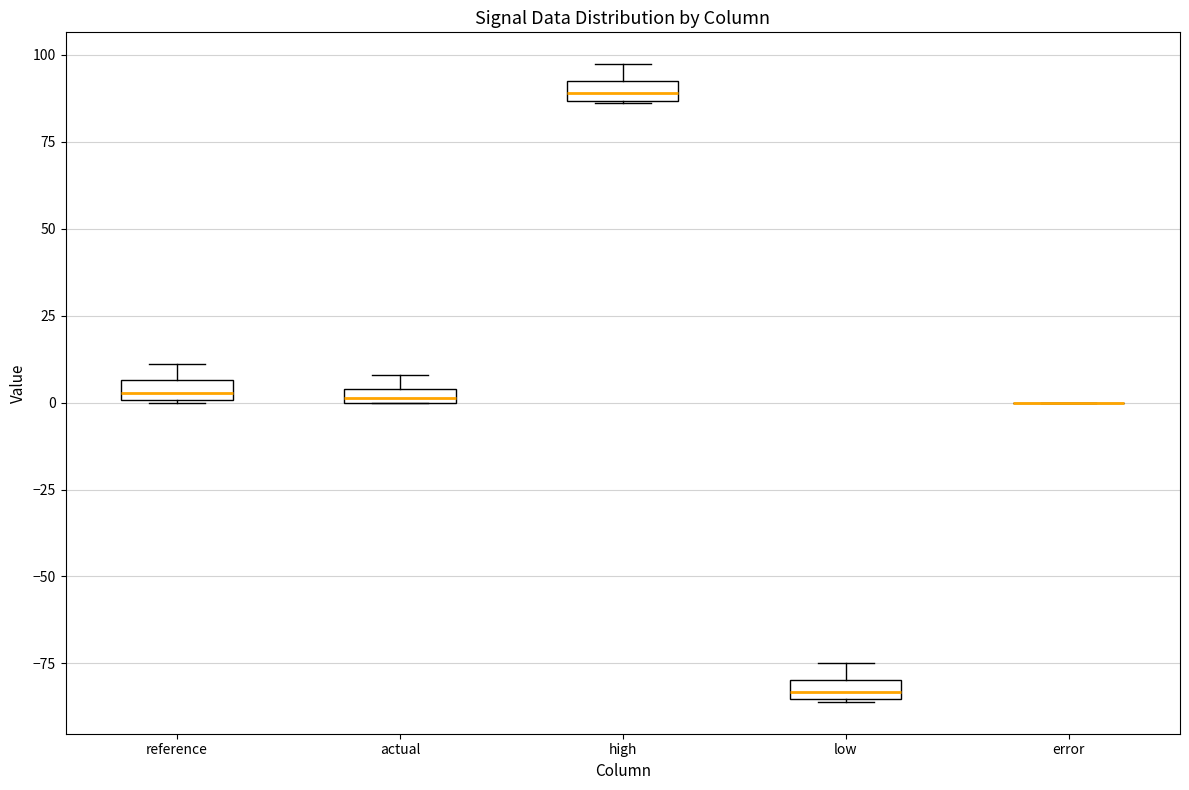

Where is the upper edge of the box for high on the y-axis? The values are not printed on the chart, so give them approximately, as read against the axis.

90